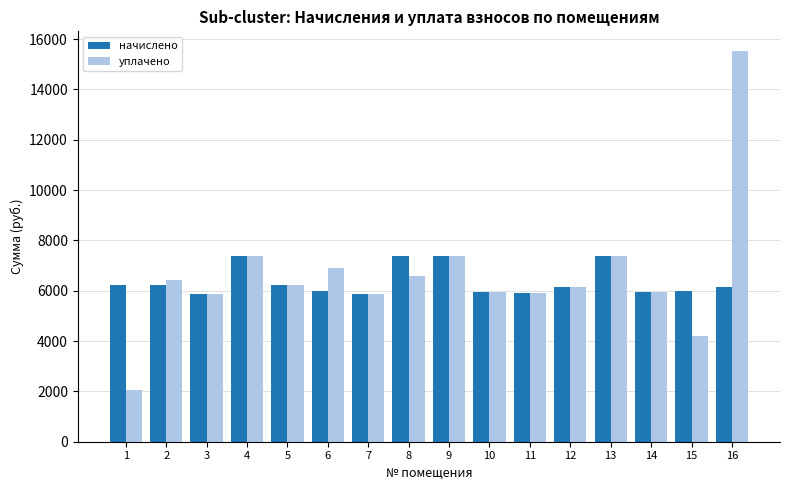

How many groups of bars are there?

16